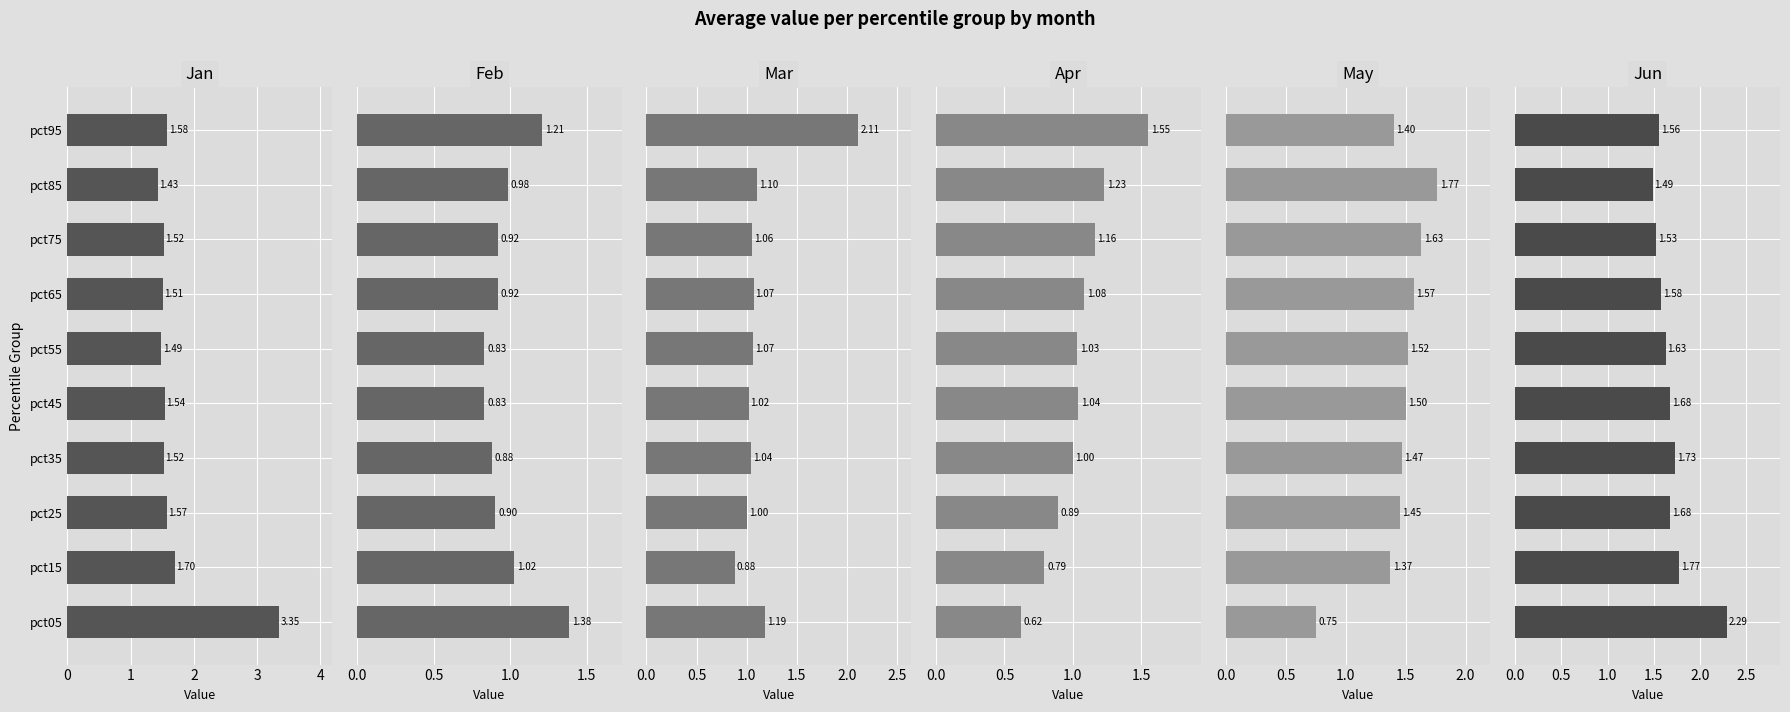

Which series has the widest spread of values?

Jan